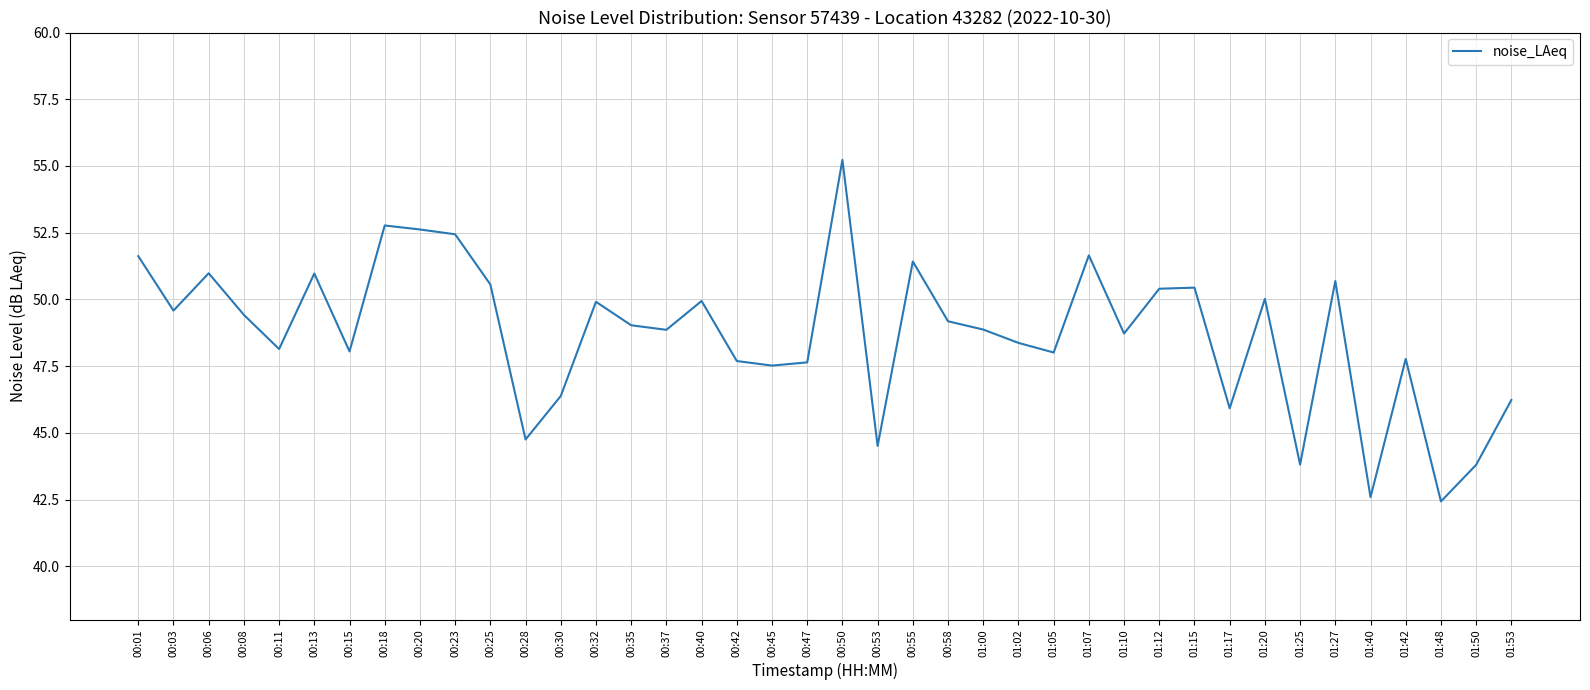

What is the difference between the maximum and minimum values?

12.8